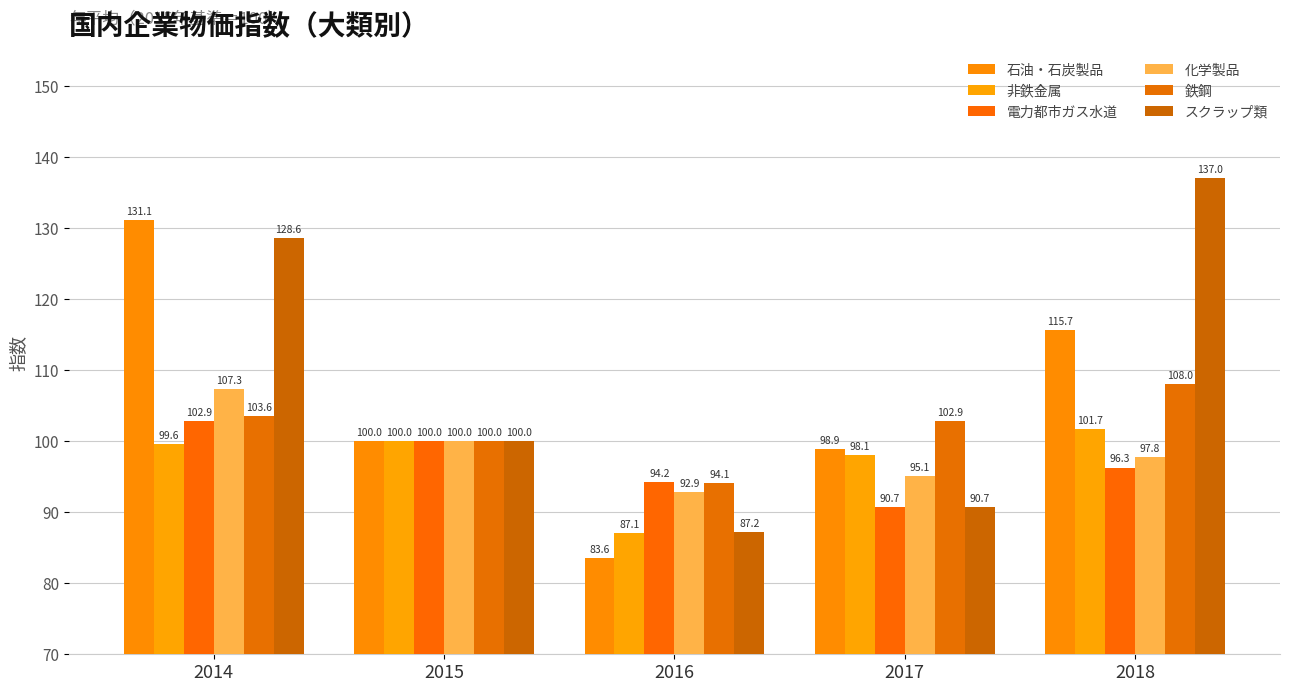

What is the value of the 非鉄金属 bar at the 5th from the left?

101.7